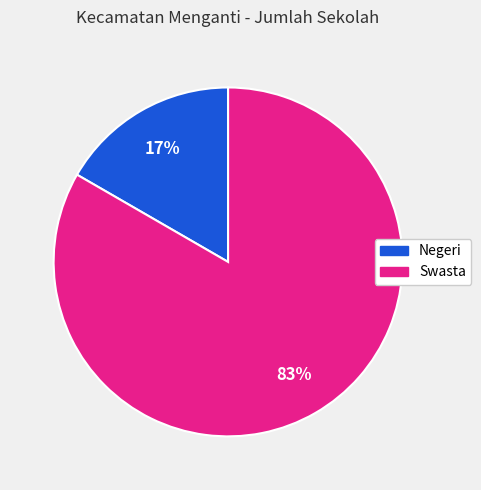

Is there any slice that represents more than half of the pie?

Yes